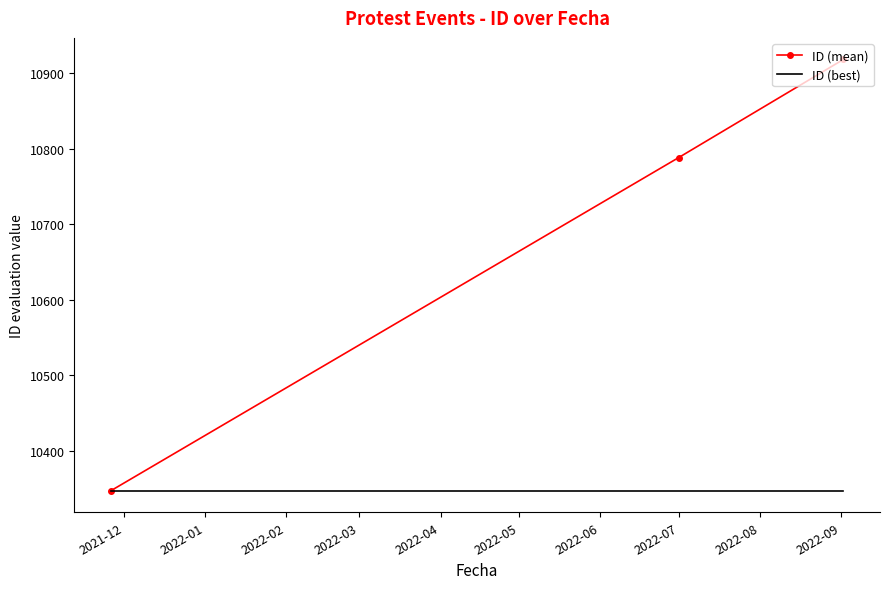

Which series has the largest total across all categories?

ID (mean)